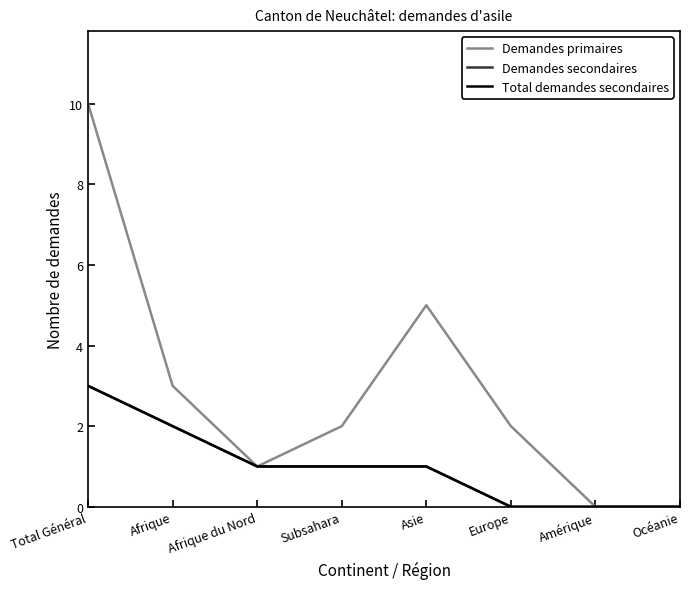

Is this an area chart (filled region under the line)?

No